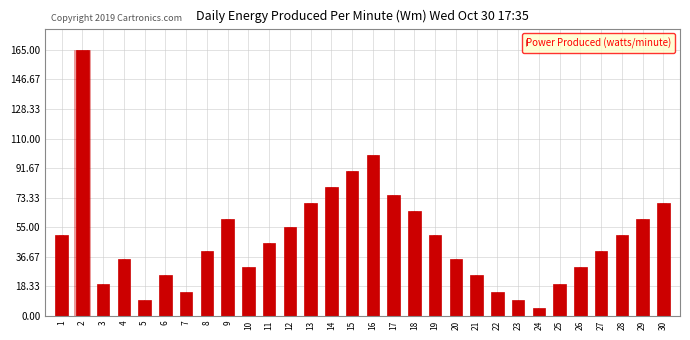

Reading left to right, extract all data points from this chart.

50	165	20	35	10	25	15	40	60	30	45	55	70	80	90	100	75	65	50	35	25	15	10	5	20	30	40	50	60	70